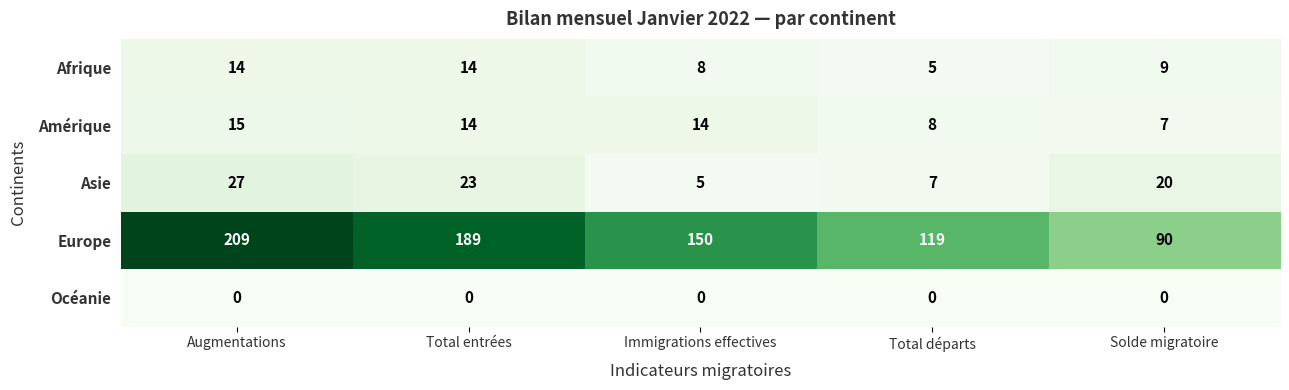

True or false: Amérique has a value of 7 at Solde migratoire.

True